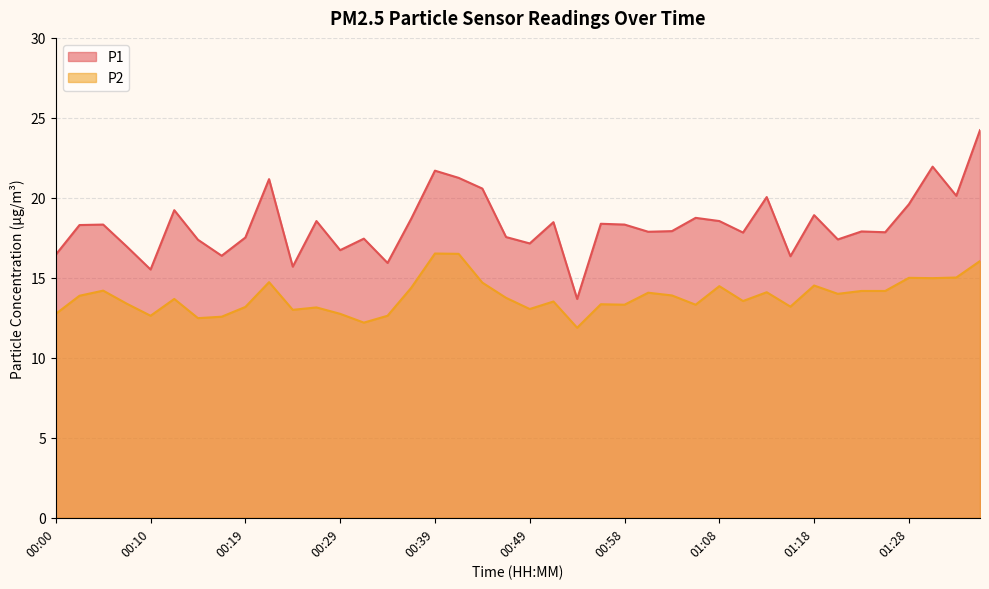

Reading left to right, transcribe all the data shown in this chart.

P1: 00:00=16.4	00:02=18.3	00:05=18.3	00:07=16.9	00:10=15.5	00:12=19.2	00:15=17.4	00:17=16.4	00:19=17.5	00:22=21.2	00:24=15.7	00:27=18.6	00:29=16.7	00:32=17.4	00:34=15.9	00:37=18.7	00:39=21.7	00:41=21.2	00:44=20.6	00:46=17.6	00:49=17.1	00:51=18.5	00:54=13.7	00:56=18.4	00:58=18.3	01:01=17.9	01:03=17.9	01:06=18.8	01:08=18.6	01:11=17.8	01:13=20.1	01:15=16.4	01:18=18.9	01:20=17.4	01:23=17.9	01:25=17.9	01:28=19.6	01:30=21.9	01:32=20.1	01:35=24.2
P2: 00:00=12.8	00:02=13.9	00:05=14.2	00:07=13.4	00:10=12.6	00:12=13.7	00:15=12.5	00:17=12.6	00:19=13.2	00:22=14.7	00:24=13.0	00:27=13.2	00:29=12.8	00:32=12.2	00:34=12.6	00:37=14.4	00:39=16.5	00:41=16.5	00:44=14.7	00:46=13.8	00:49=13.1	00:51=13.5	00:54=11.9	00:56=13.3	00:58=13.3	01:01=14.1	01:03=13.9	01:06=13.3	01:08=14.5	01:11=13.6	01:13=14.1	01:15=13.2	01:18=14.5	01:20=14.0	01:23=14.2	01:25=14.2	01:28=15.0	01:30=15.0	01:32=15.0	01:35=16.1